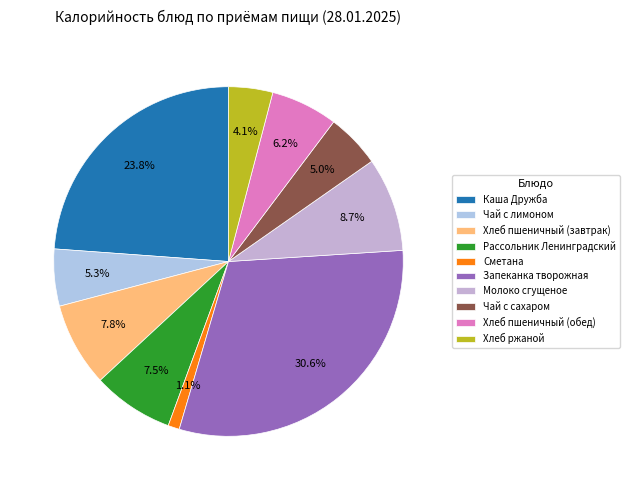

Count the number of slices in the pie.

10